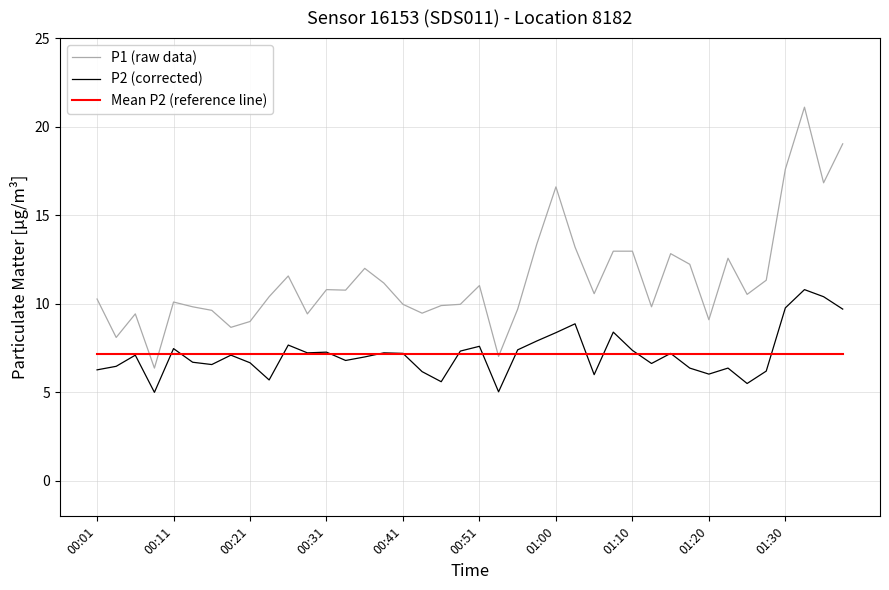

Which series has the largest range (max minus min)?

P1 (raw data)